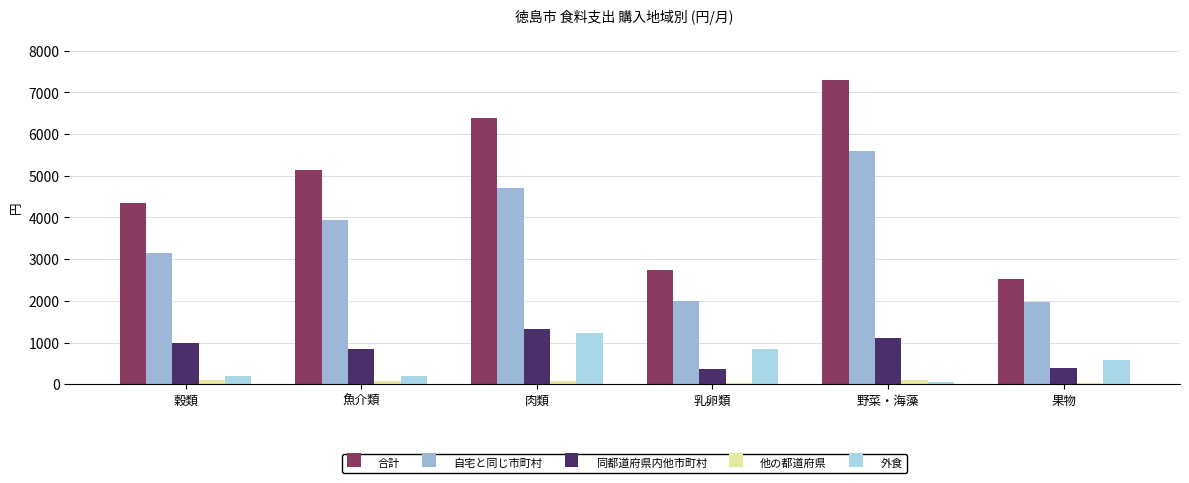

How many groups of bars are there?

6